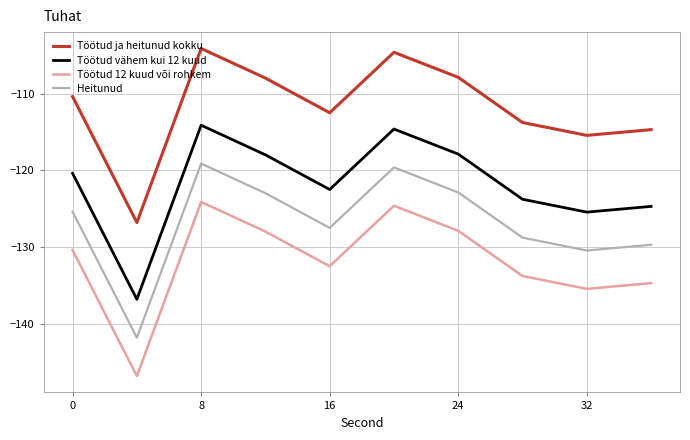

What is the minimum value for Töötud 12 kuud või rohkem?

-146.8